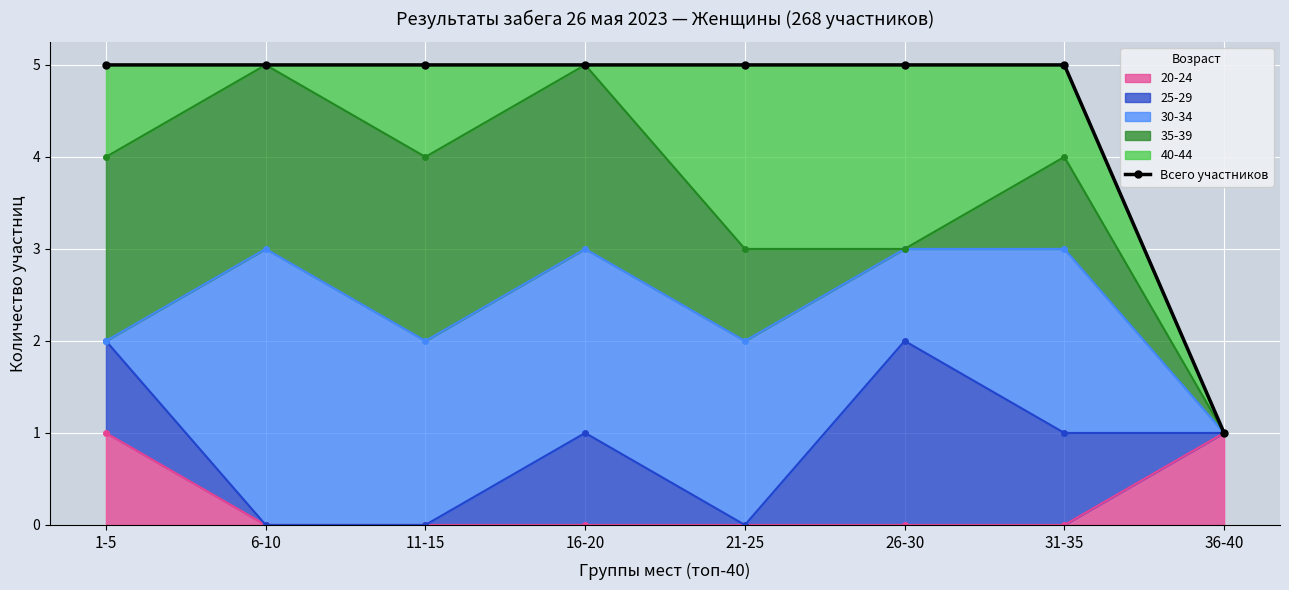

Reading left to right, list all the values displayed in this chart.

5	5	5	5	5	5	5	1